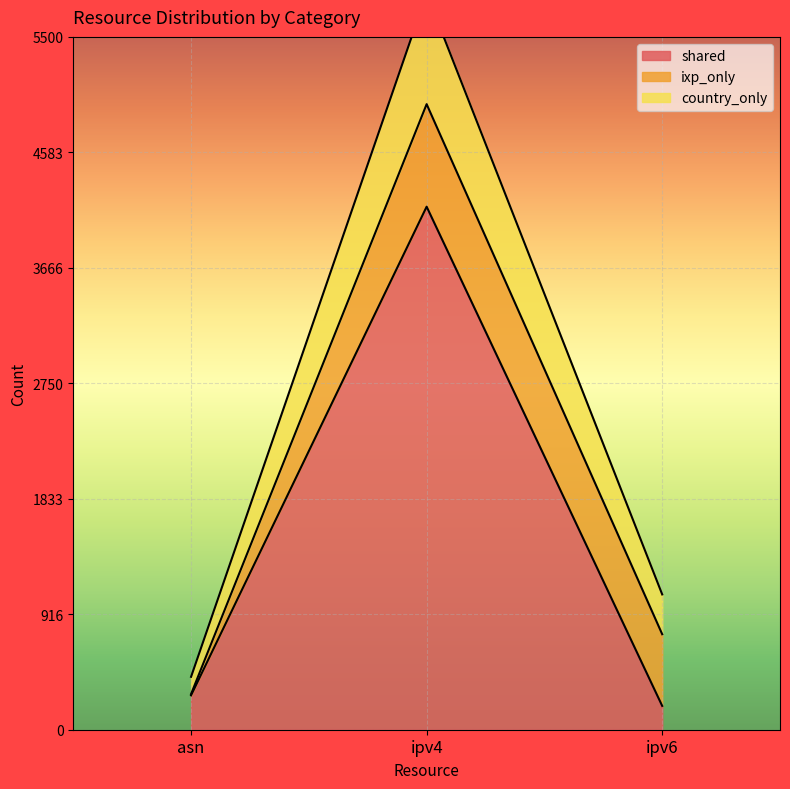

The value of shared at asn is 273. True or false?

True